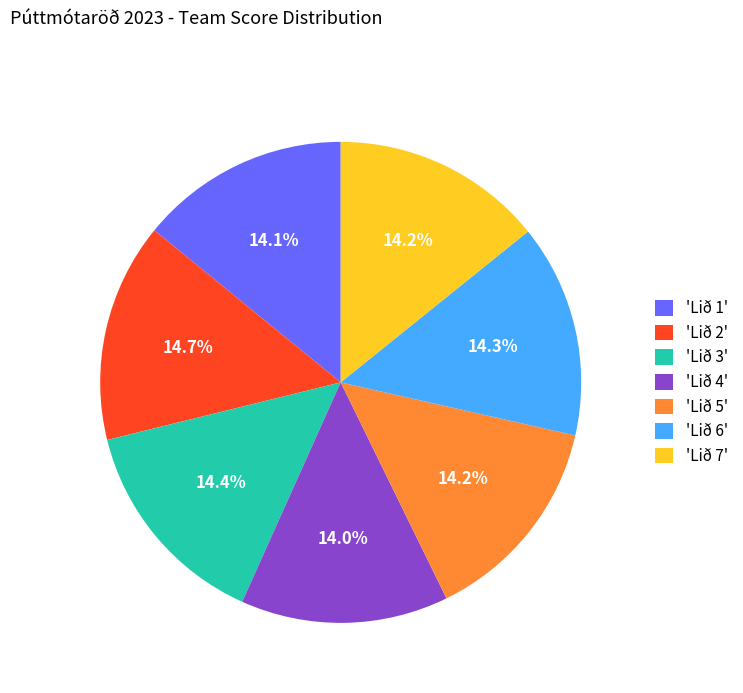

Is there a majority slice in this chart?

No